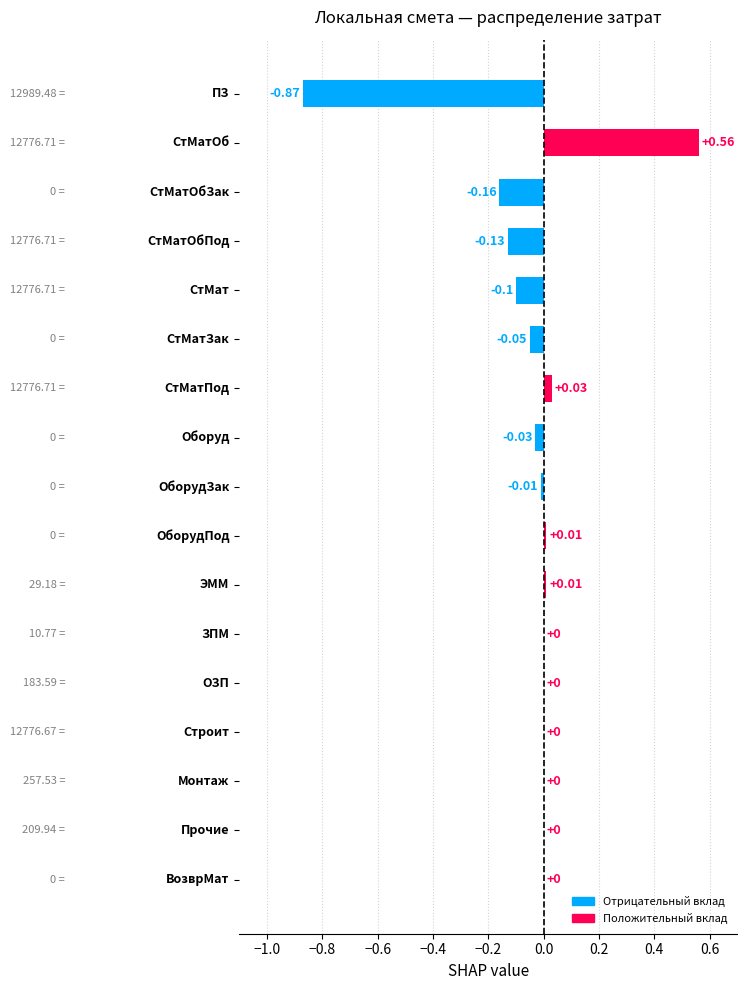

Reading right to left, list all the values displayed in this chart.

ВозврМат=0.0	Прочие=0.0	Монтаж=0.0	Строит=0.0	ОЗП=0.0	ЗПМ=0.0	ЭММ=0.0	ОборудПод=0.0	ОборудЗак=-0.0	Оборуд=-0.0	СтМатПод=0.0	СтМатЗак=-0.1	СтМат=-0.1	СтМатОбПод=-0.1	СтМатОбЗак=-0.2	СтМатОб=0.6	ПЗ=-0.9